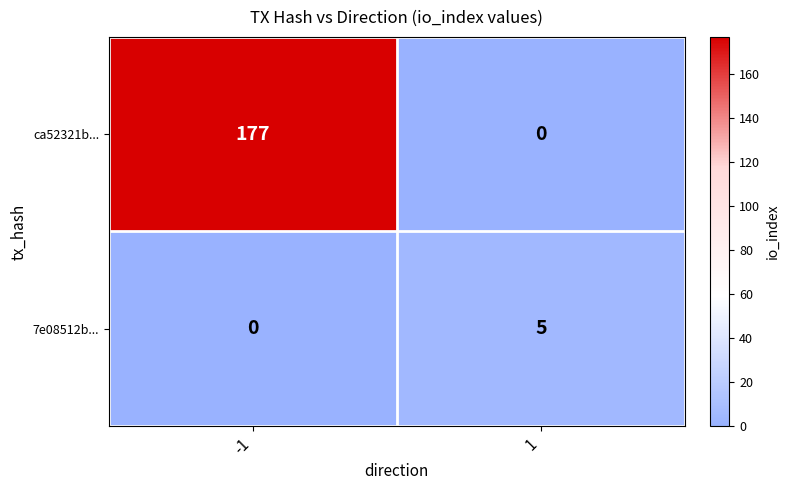

Is the value of 7e08512b... at -1 greater than the value of ca52321b... at -1?

No